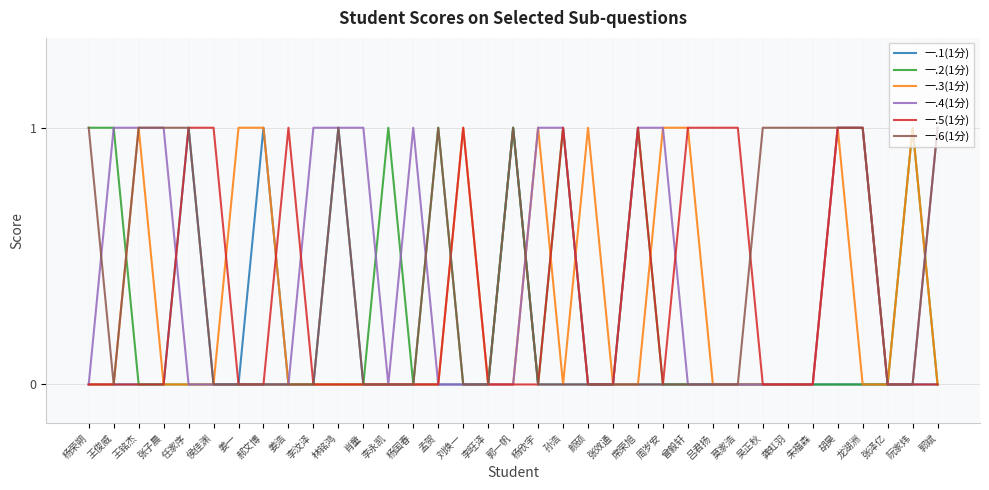

True or false: 一.5(1分) has more than 0 interior local peaks.

True